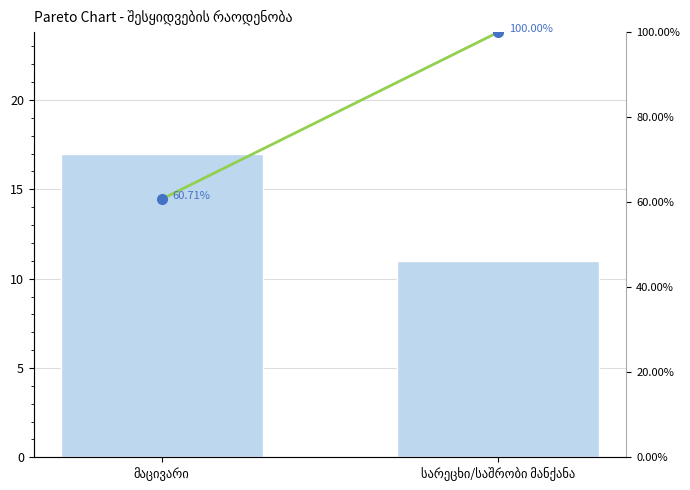

What is the average value of the რაოდენობა series?

14.0